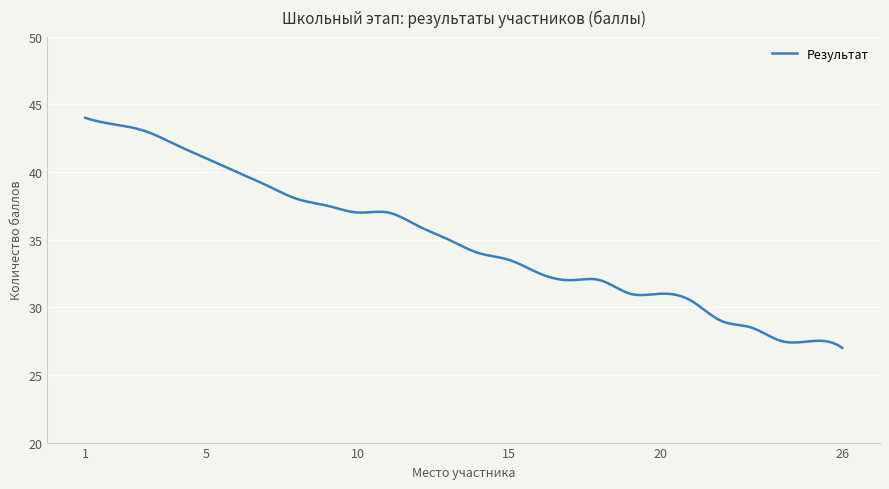

What is the greatest value displayed?

44.0